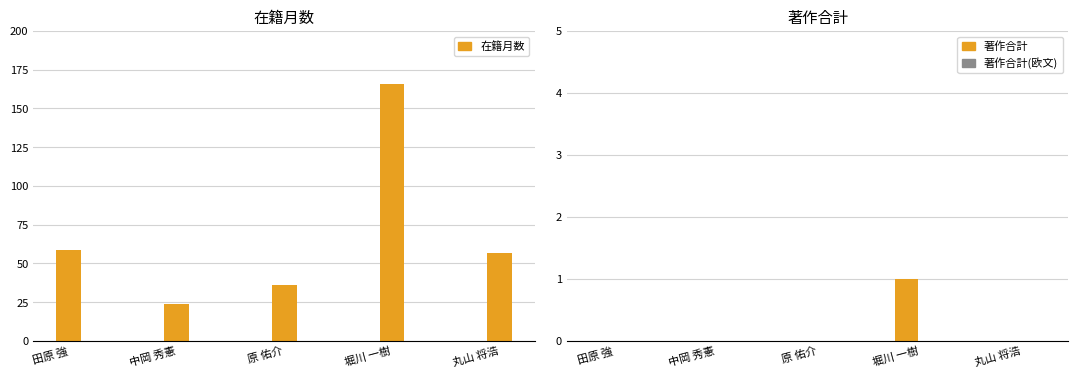

Reading left to right, transcribe all the data shown in this chart.

在籍月数: 田原 強=59	中岡 秀憲=24	原 佑介=36	堀川 一樹=166	丸山 将浩=57
著作合計: 田原 強=0	中岡 秀憲=0	原 佑介=0	堀川 一樹=1	丸山 将浩=0
著作合計(欧文): 田原 強=0	中岡 秀憲=0	原 佑介=0	堀川 一樹=0	丸山 将浩=0